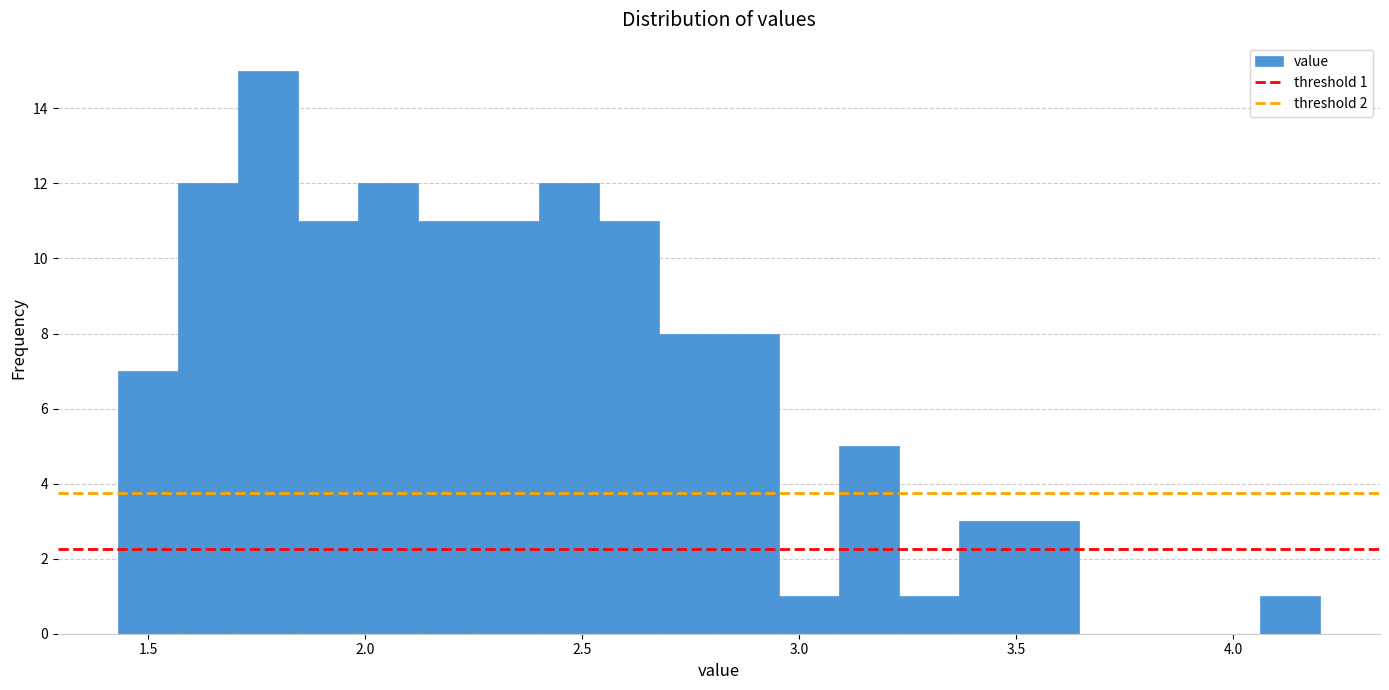

Around what value on the x-axis is the tallest bar? Give the approximate position of its centre, as read against the axis.

1.80